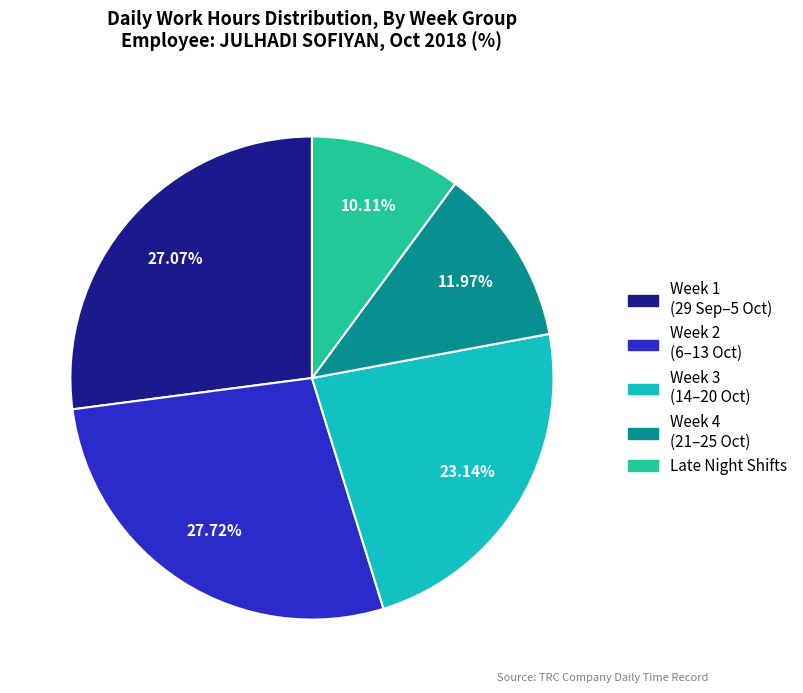

Is there any slice that represents more than half of the pie?

No